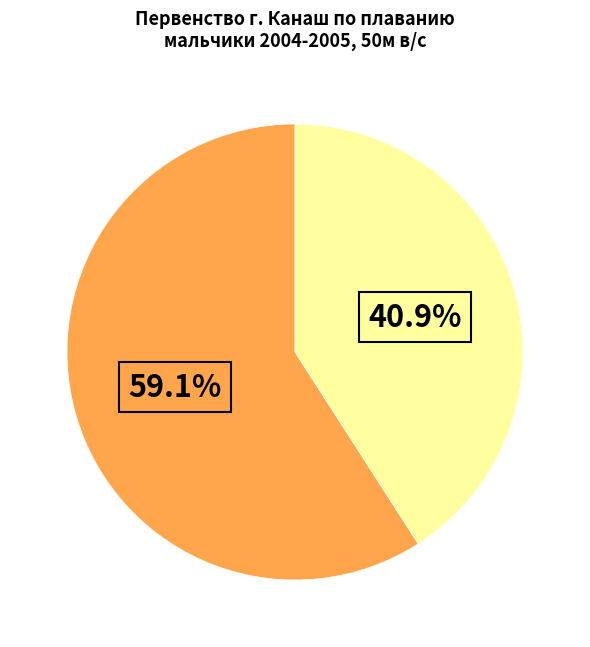

Is there any slice that represents more than half of the pie?

Yes